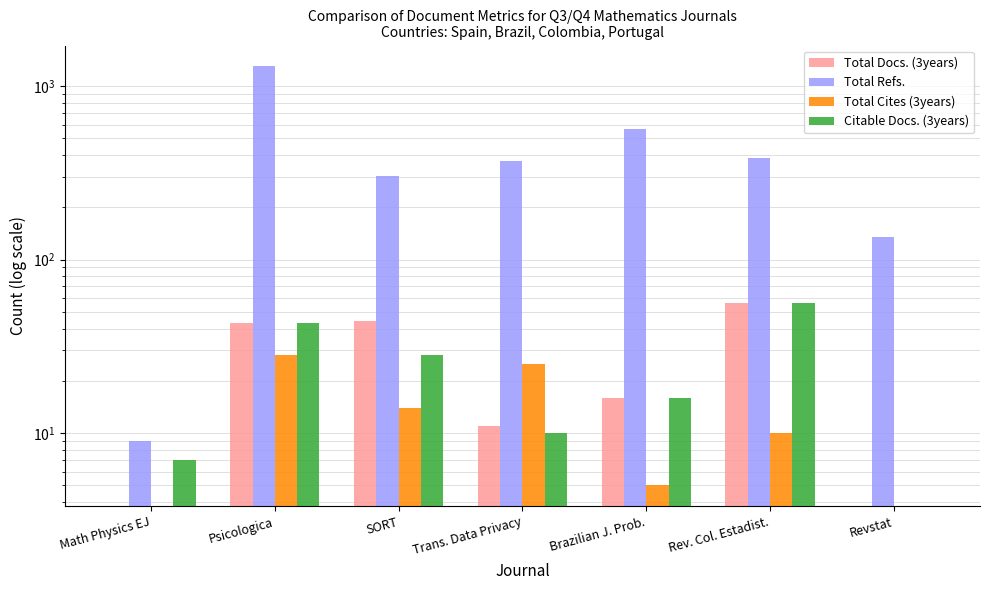

Where does the Total Docs. (3years) series first go above 16?

Psicologica